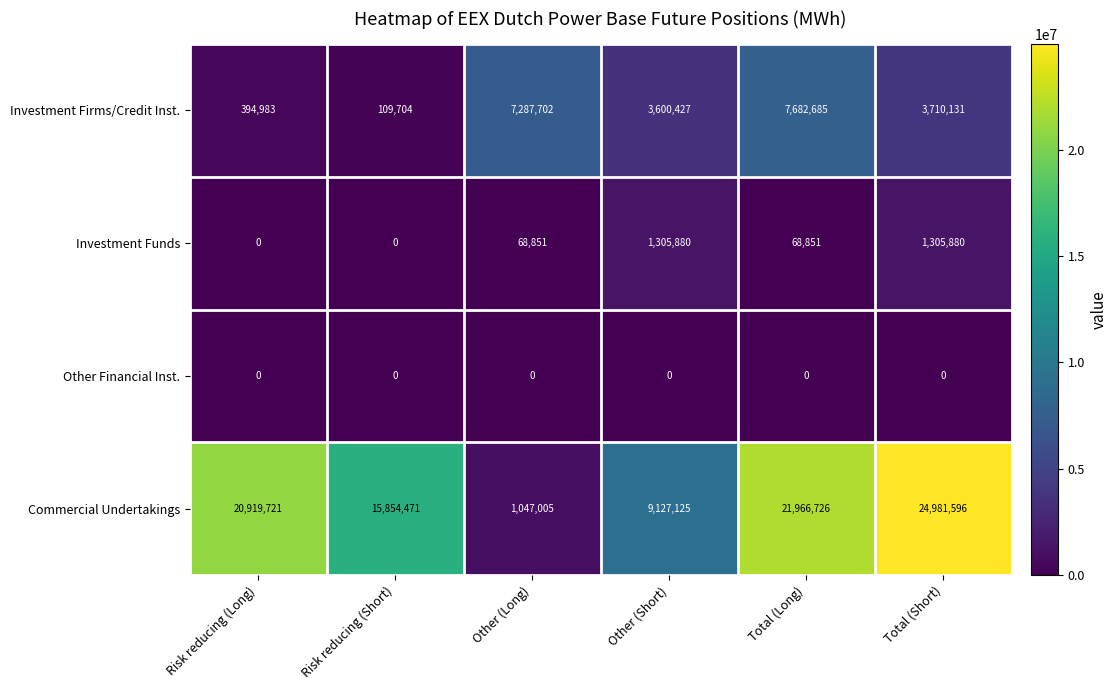

Between Other (Short) and Total (Short), which series saw the biggest shift?

Commercial Undertakings